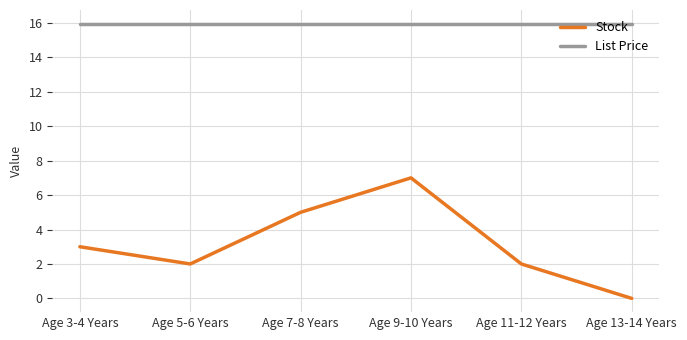

True or false: List Price and Stock intersect in this chart.

False